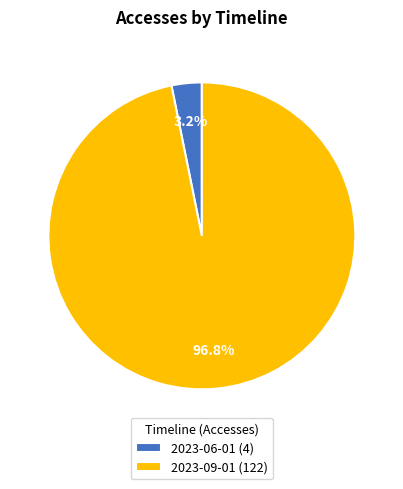

Do 2023-09-01 (122) and 2023-06-01 (4) together represent more than half of the pie?

Yes